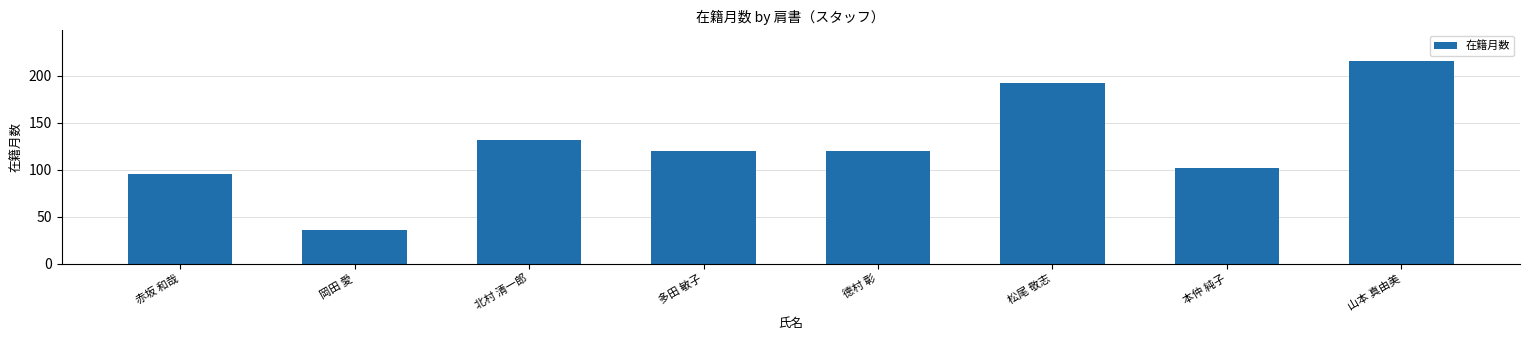

What is the sum of all values?

1013